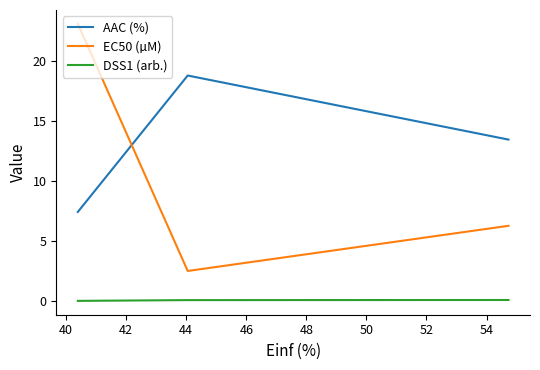

What is the highest value of the AAC (%) series?

18.8